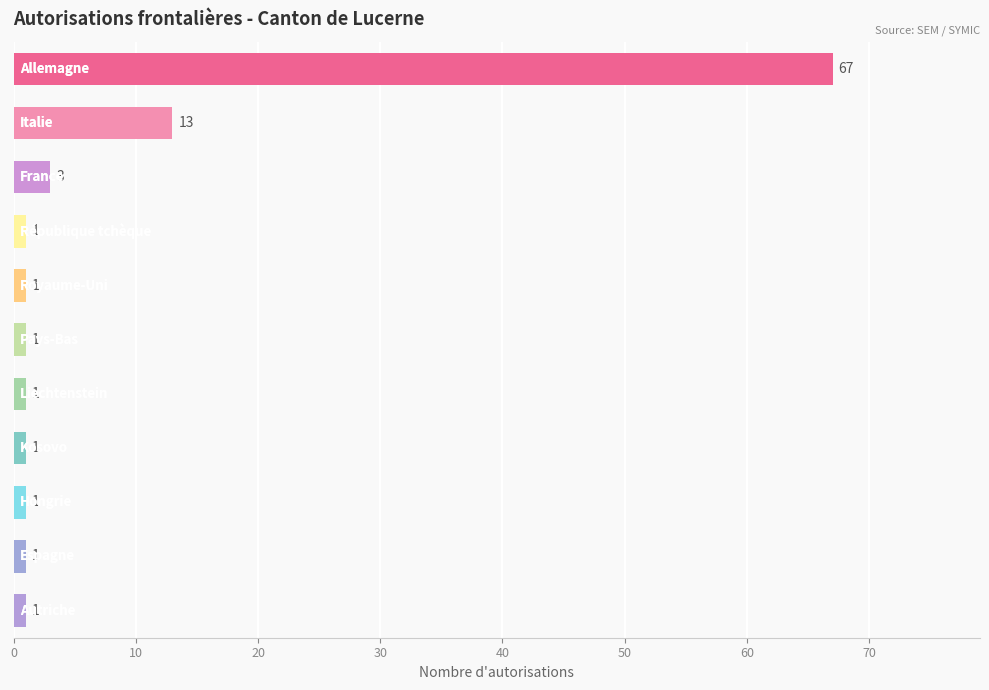

What is the value of the 11th bar from the top?

1